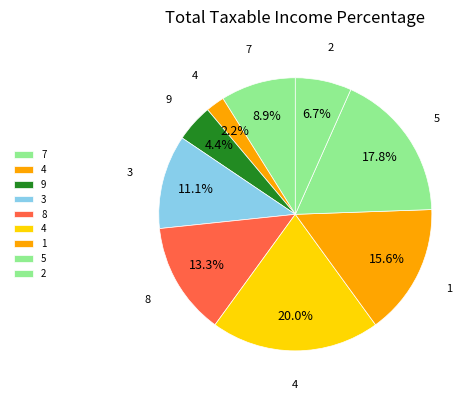

How many slices are in this pie chart?

9